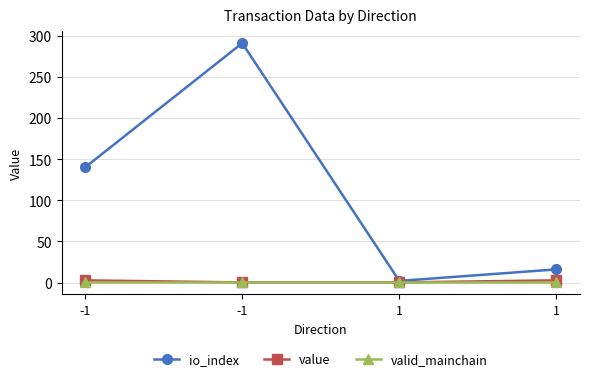

How many lines are shown in the chart?

3